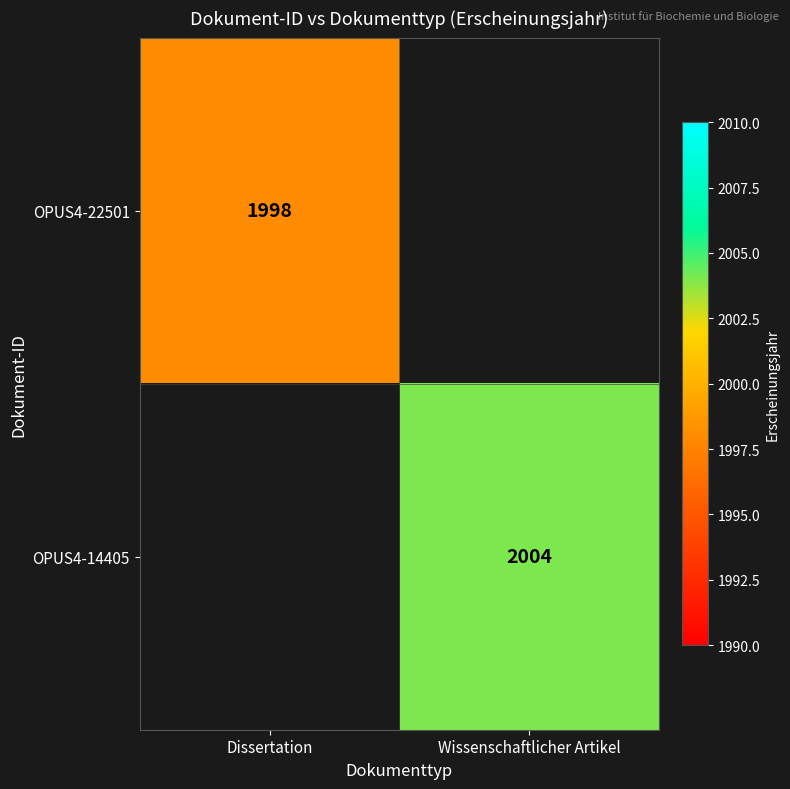

True or false: OPUS4-14405 has a value of 2004 at Wissenschaftlicher Artikel.

True